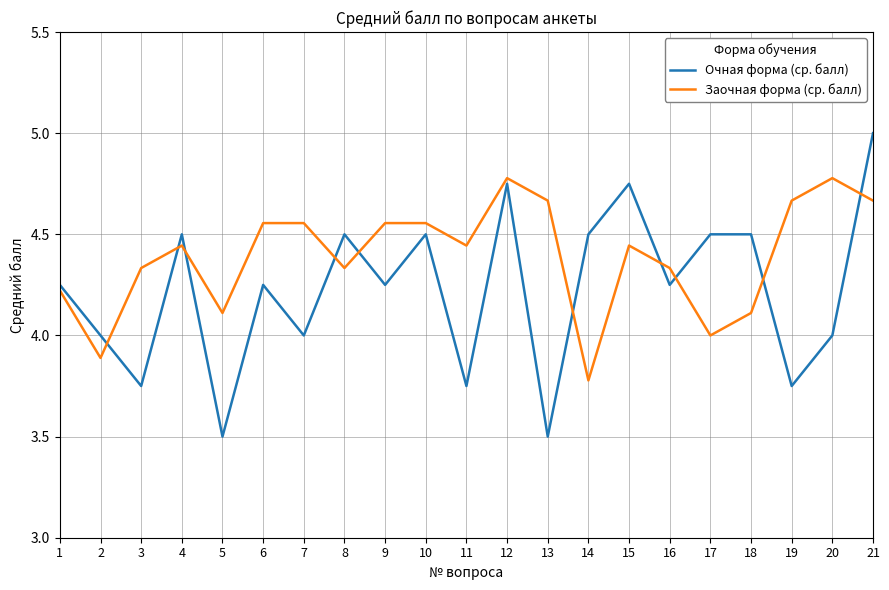

What is the total value across all series at 14?

8.3